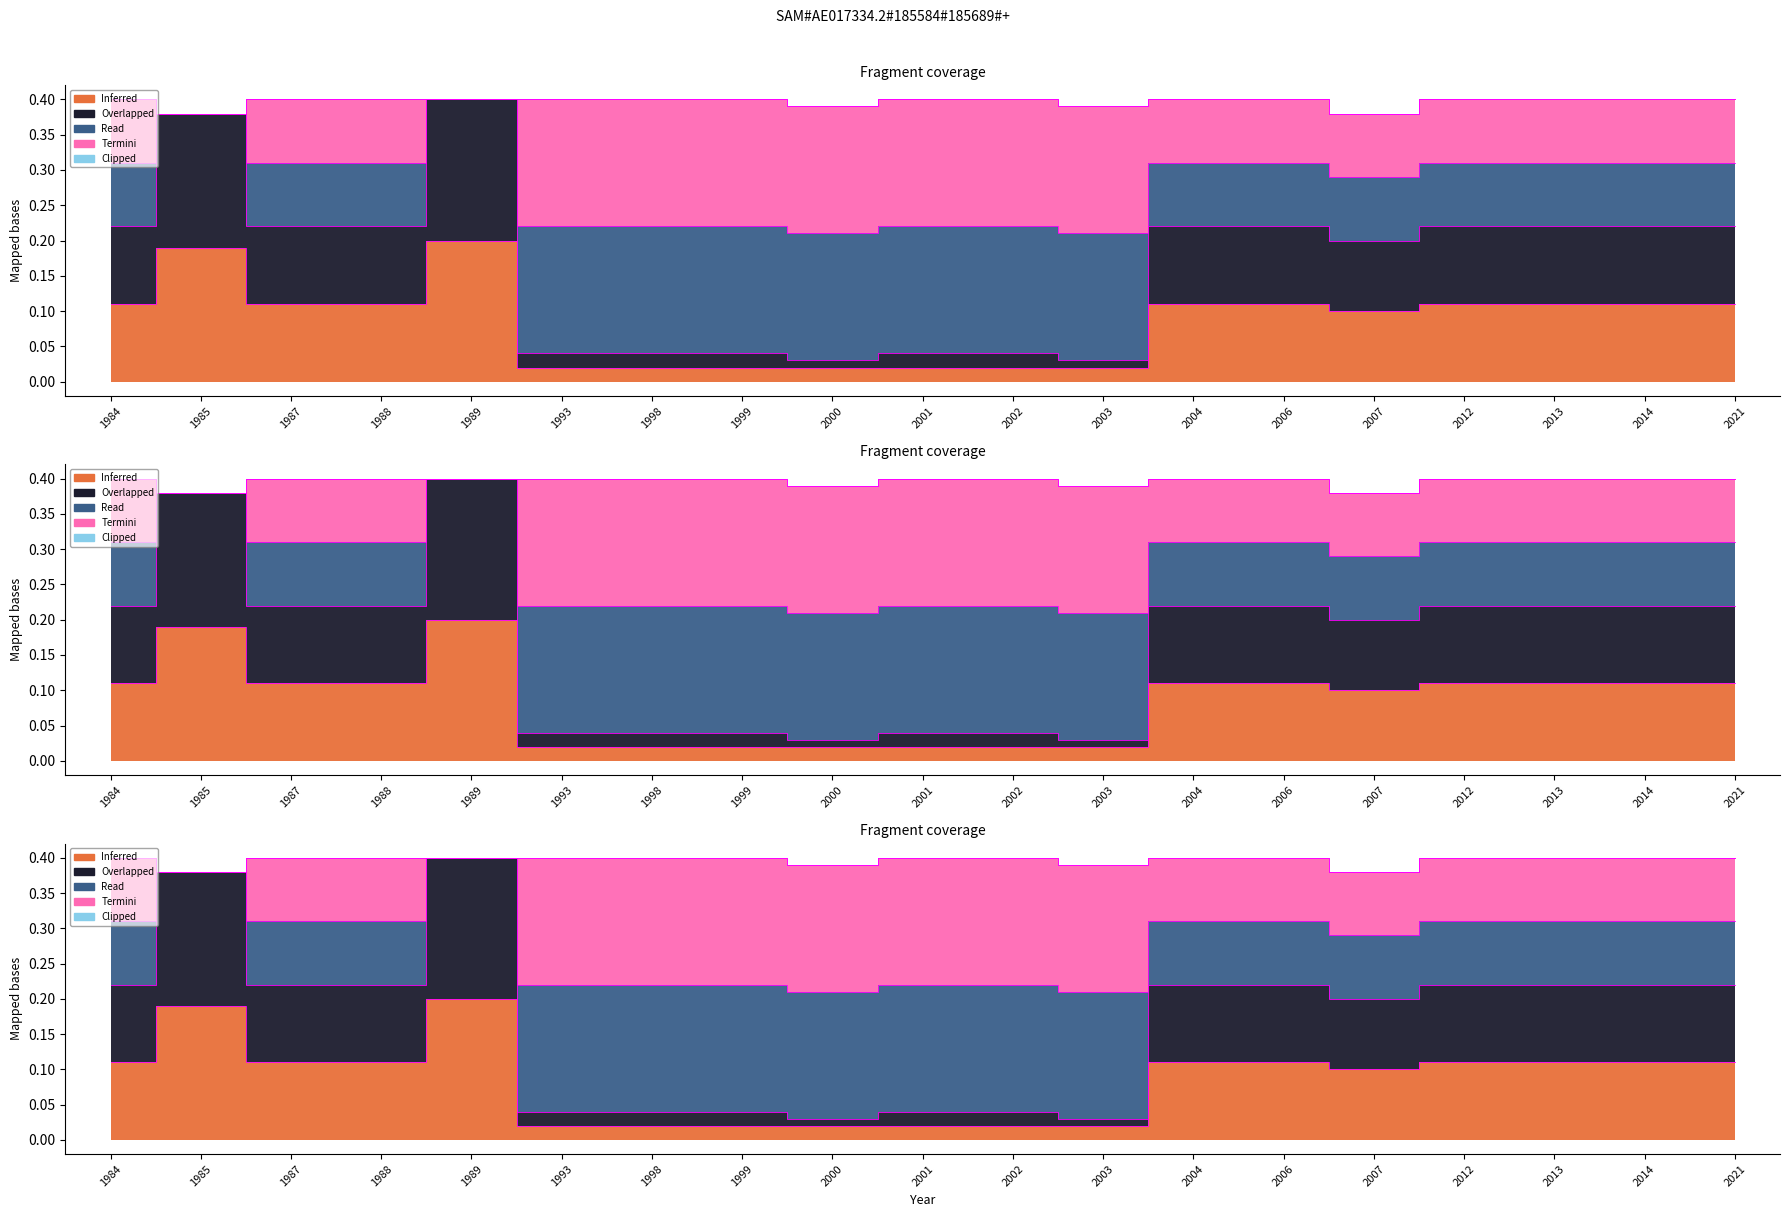

True or false: origWaterArea and origlandArea cross at least once.

False